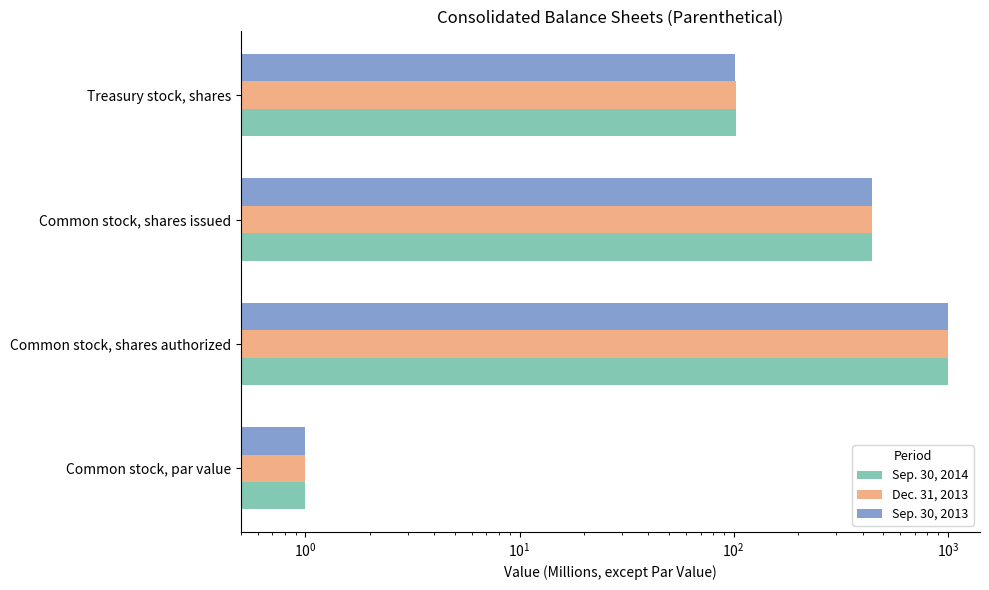

How many bars are there in total?

12